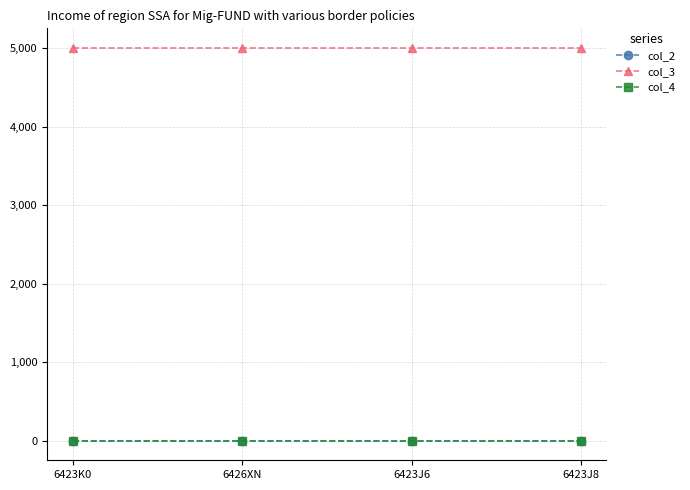

True or false: col_2 and col_3 cross at least once.

False